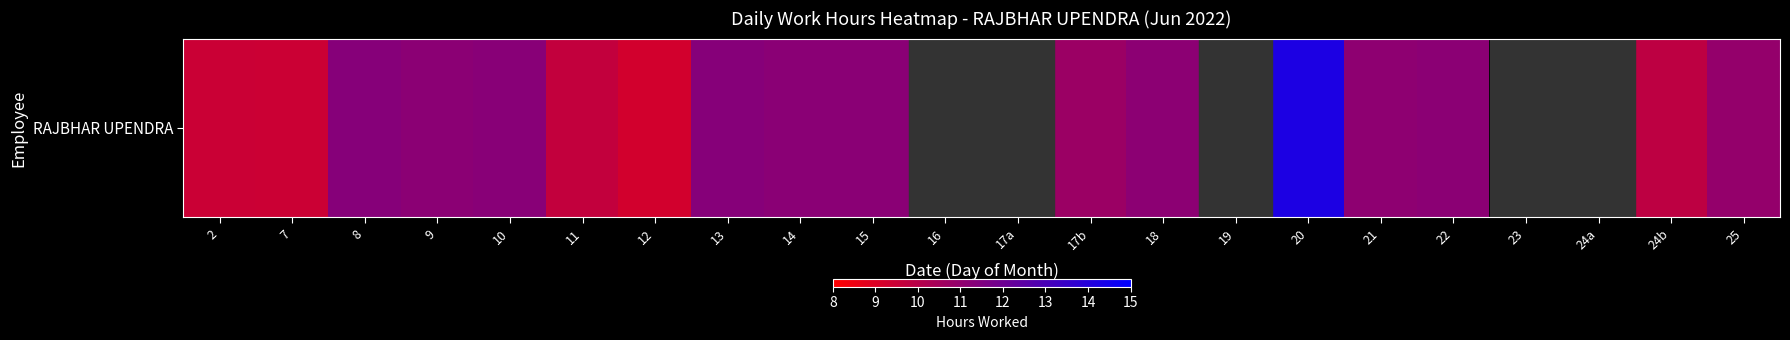

Between 24b and 16, which is larger?

16